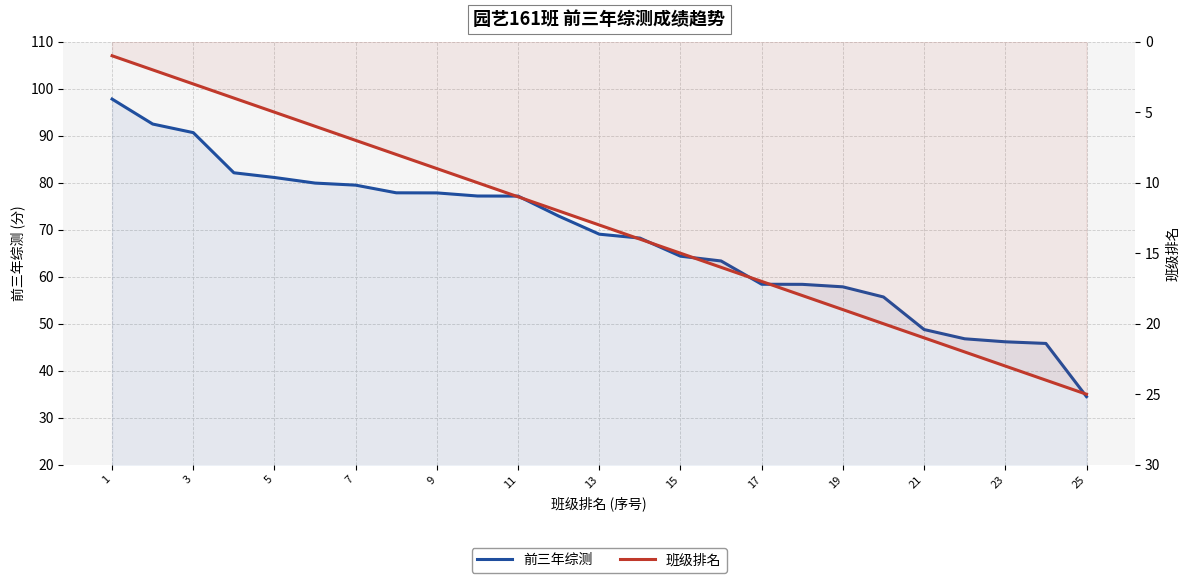

Which label corresponds to the smallest value in the chart?

1